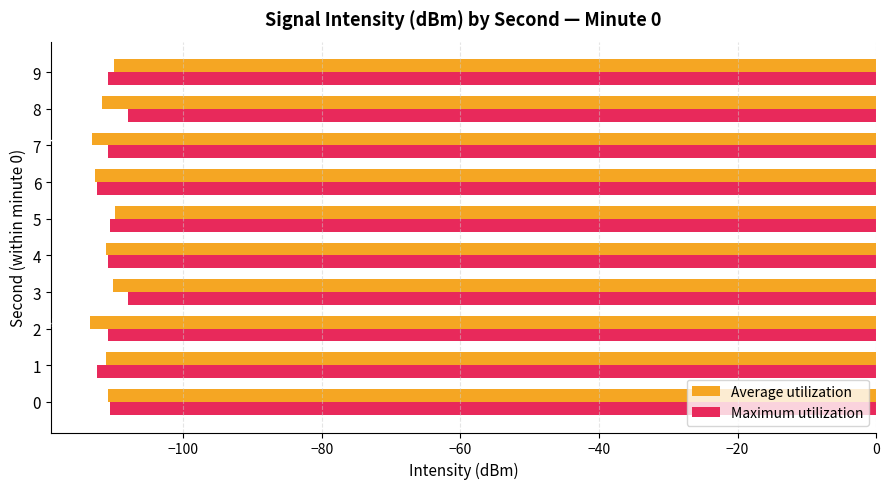

List the series in order of their peak value, highest first.

Maximum utilization, Average utilization